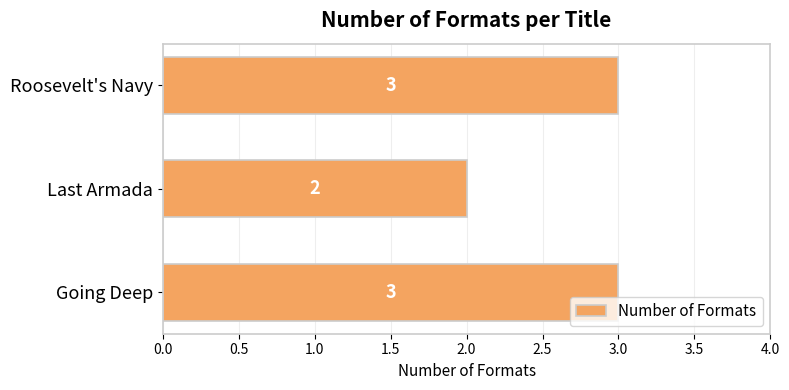

How many values are between 2 and 3?

3